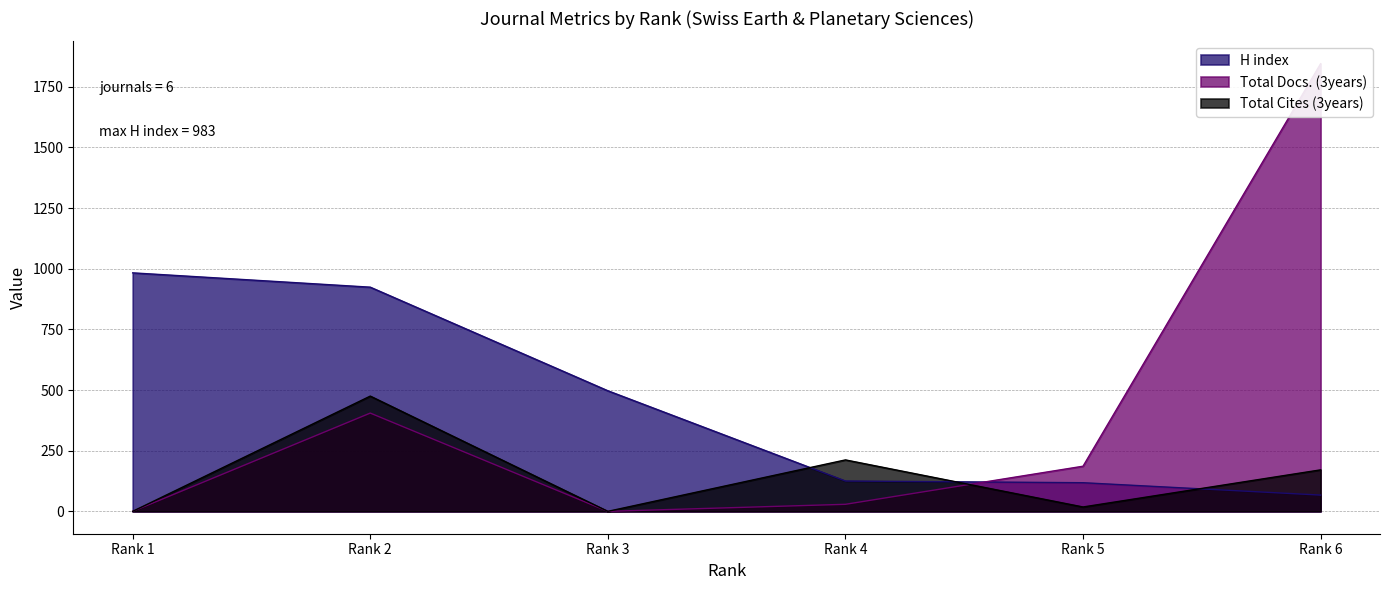

Which series has the widest spread of values?

Total Docs. (3years)